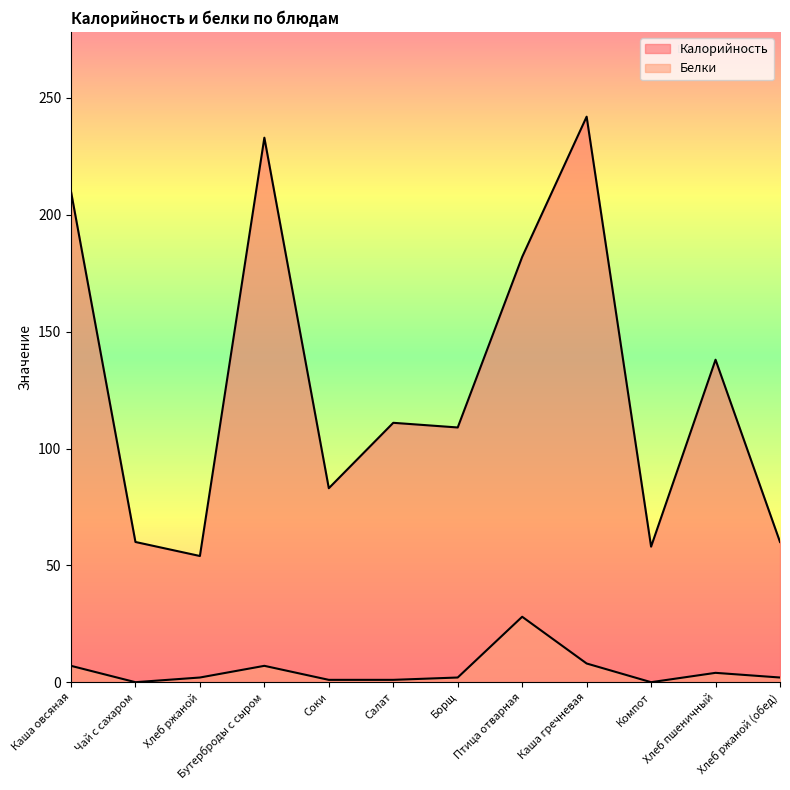

Reading left to right, list all the values displayed in this chart.

Калорийность: 210	60	54	233	83	111	109	182	242	58	138	60
Белки: 7	0	2	7	1	1	2	28	8	0	4	2